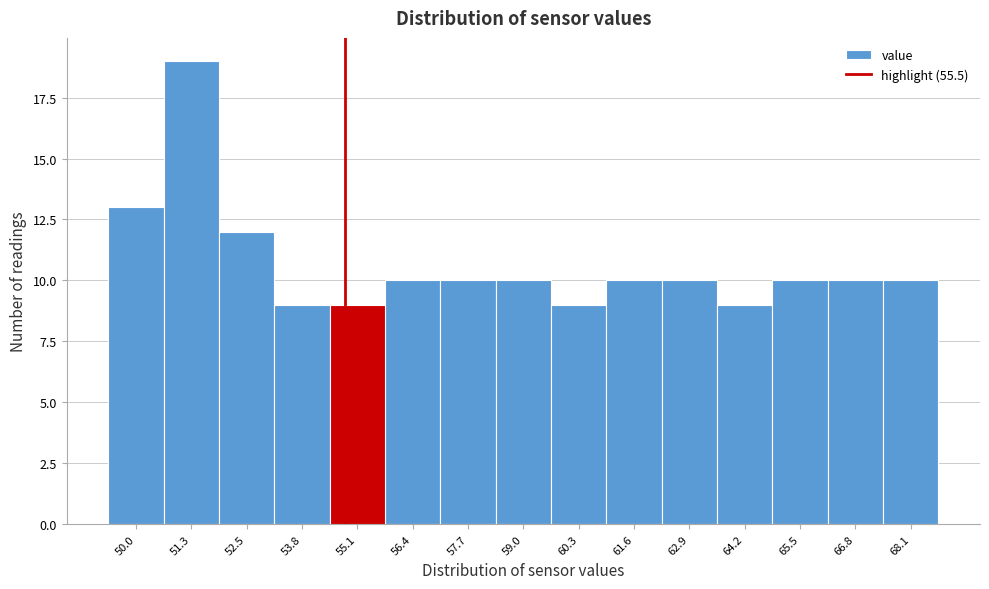

Reading right to left, list all the values displayed in this chart.

68.1=10	66.8=10	65.5=10	64.2=9	62.9=10	61.6=10	60.3=9	59.0=10	57.7=10	56.4=10	55.1=9	53.8=9	52.5=12	51.3=19	50.0=13